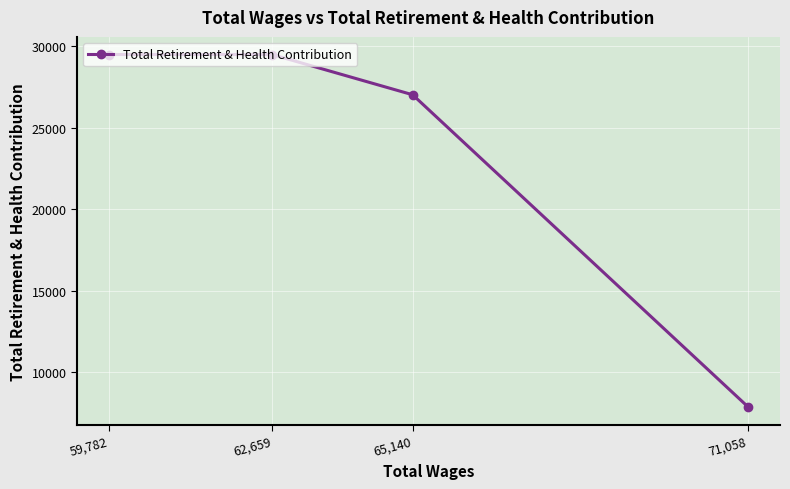

The value at 62,659 is 29506. True or false?

True